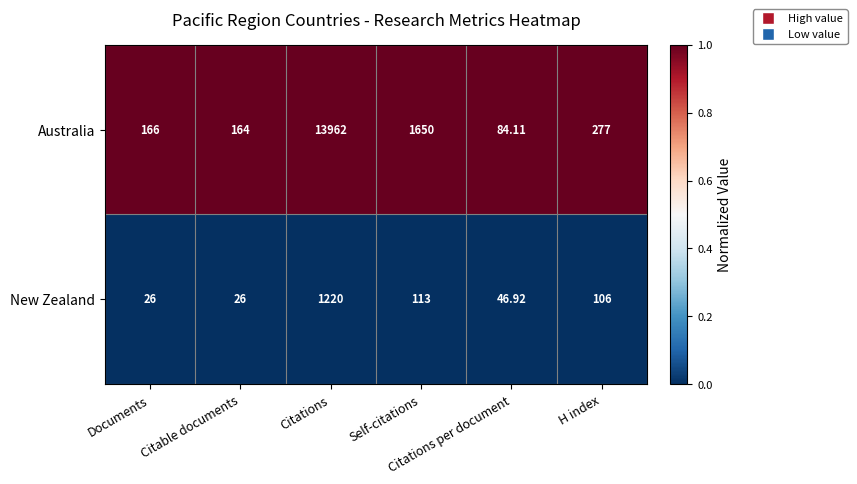

Rank the series by their average value, from lowest to highest.

New Zealand, Australia